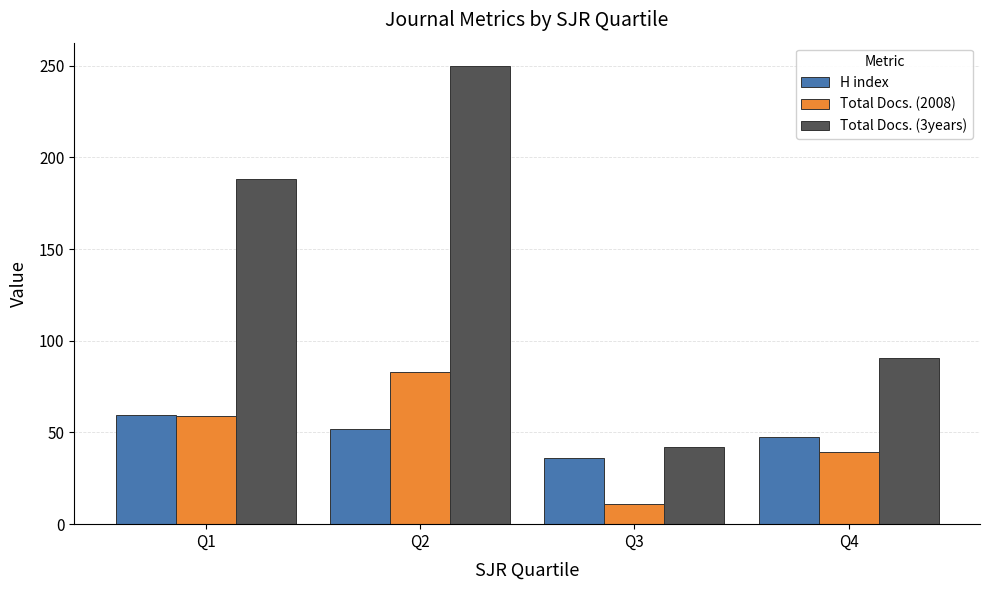

How many data points does each series have?

4